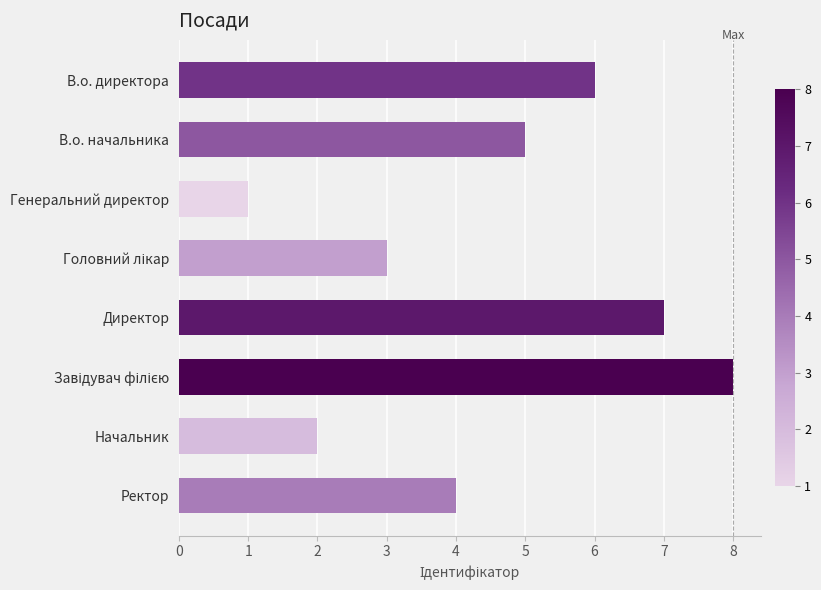

How many series are shown in this chart?

1